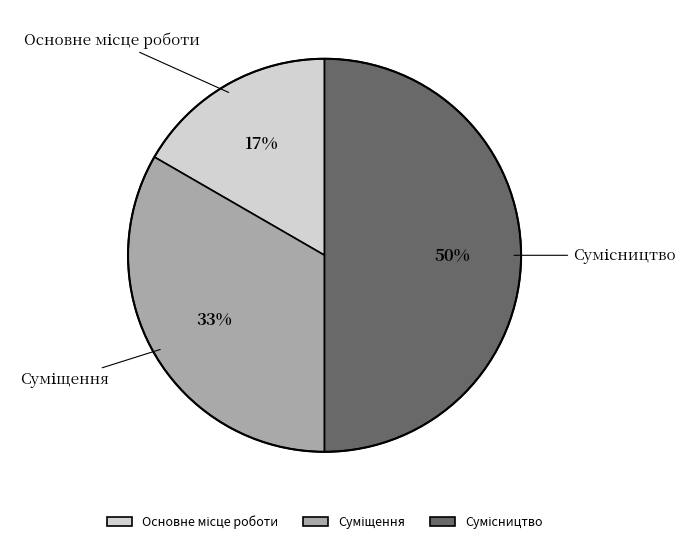

To the nearest percent, what is the difference between the largest and smallest slice percentages?

33%